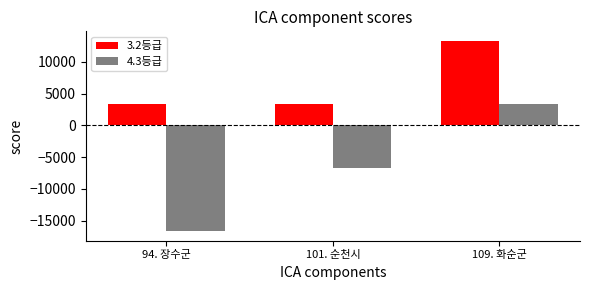

What is the difference between the maximum and minimum values in the 4.3등급 series?

20000.0